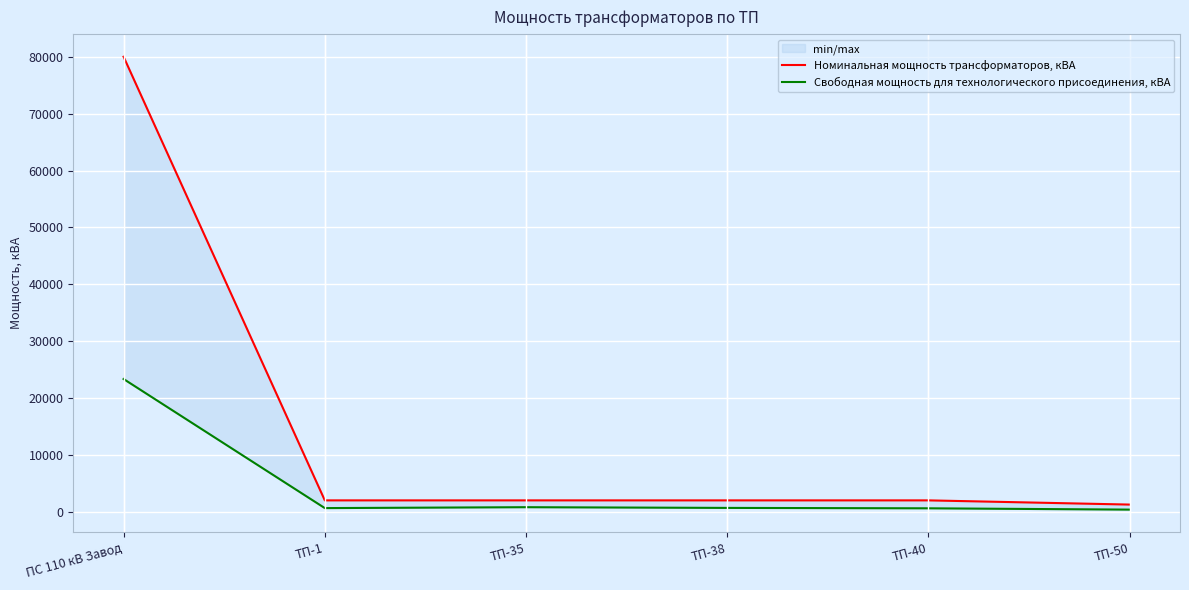

Reading right to left, extract all data points from this chart.

Номинальная мощность трансформаторов, кВА: 1260	2000	2000	2000	2000	80000
Свободная мощность для технологического присоединения, кВА: 375	605	675	800	642	23340